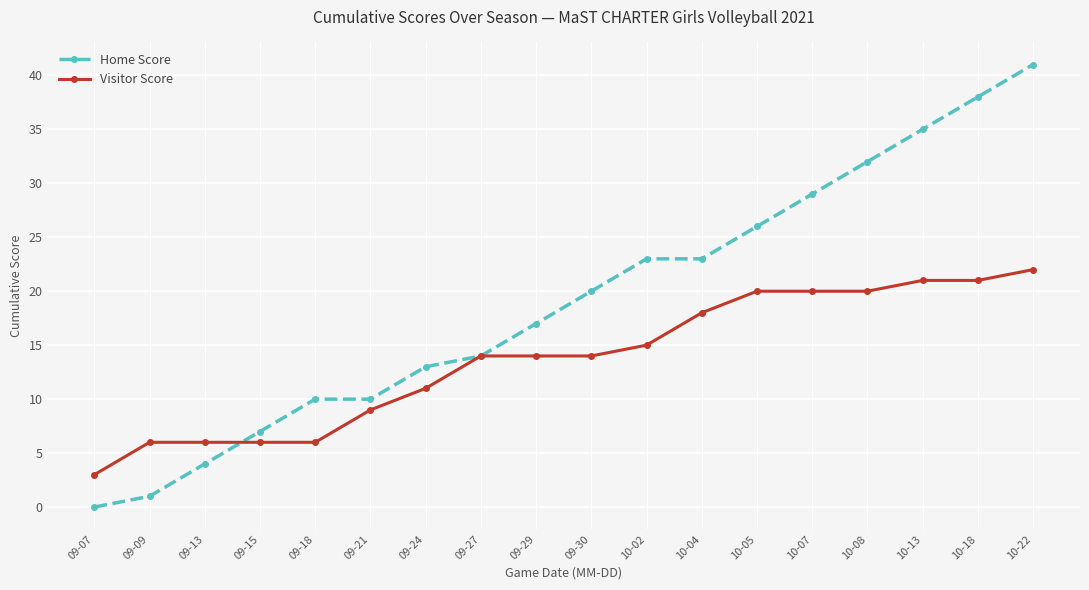

Reading right to left, what are all the values shown in this chart?

Home Score: 41	38	35	32	29	26	23	23	20	17	14	13	10	10	7	4	1	0
Visitor Score: 22	21	21	20	20	20	18	15	14	14	14	11	9	6	6	6	6	3